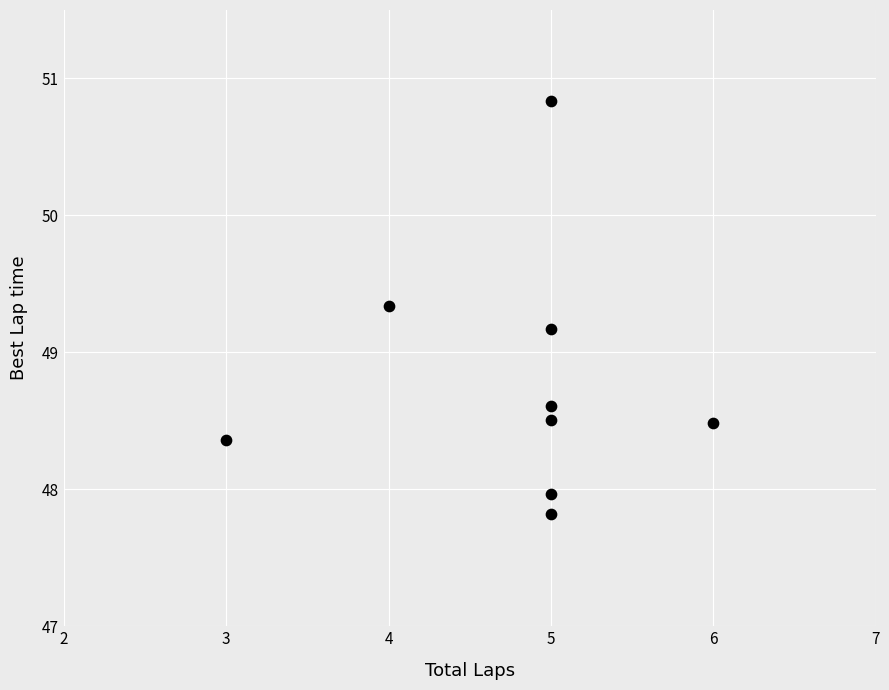

What Y value in the scatter plot is closest to 49?

49.2